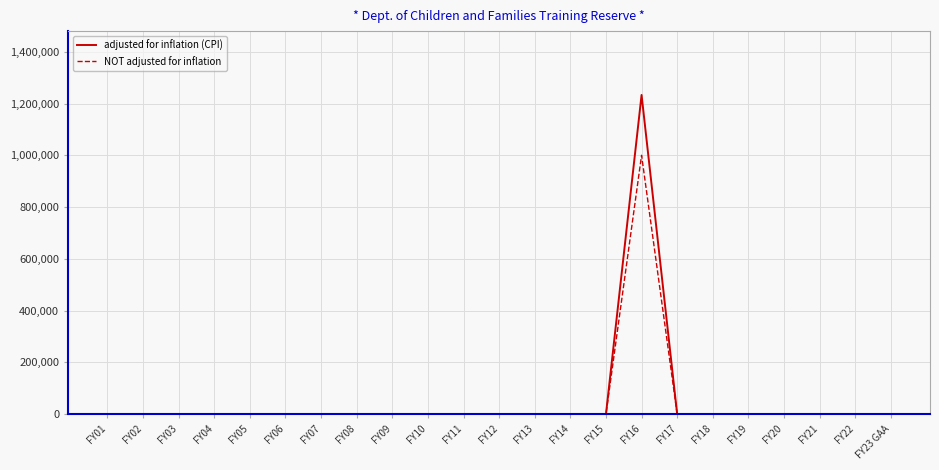

What is the sum of all adjusted for inflation (CPI) values?

1233089